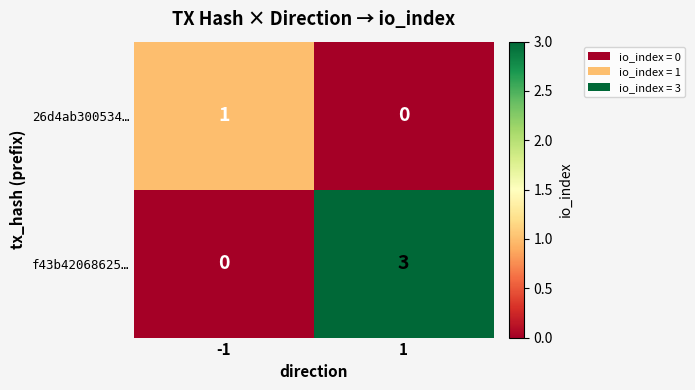

What is the difference between the highest and lowest values at -1?

1